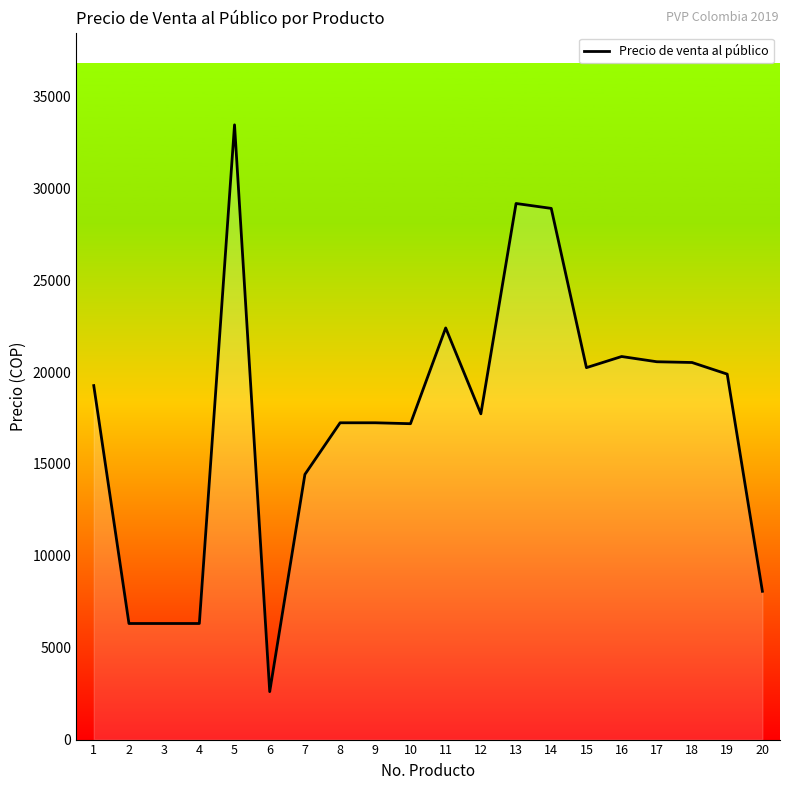

What is the difference between the maximum and minimum values?

30850